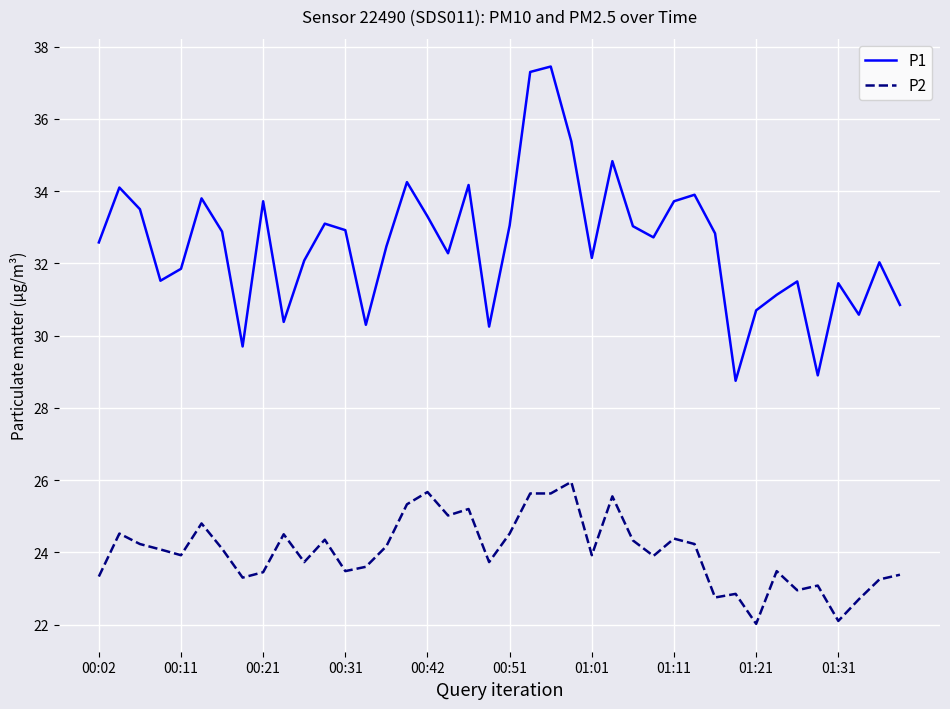

What are all the series names shown in the legend?

P1, P2